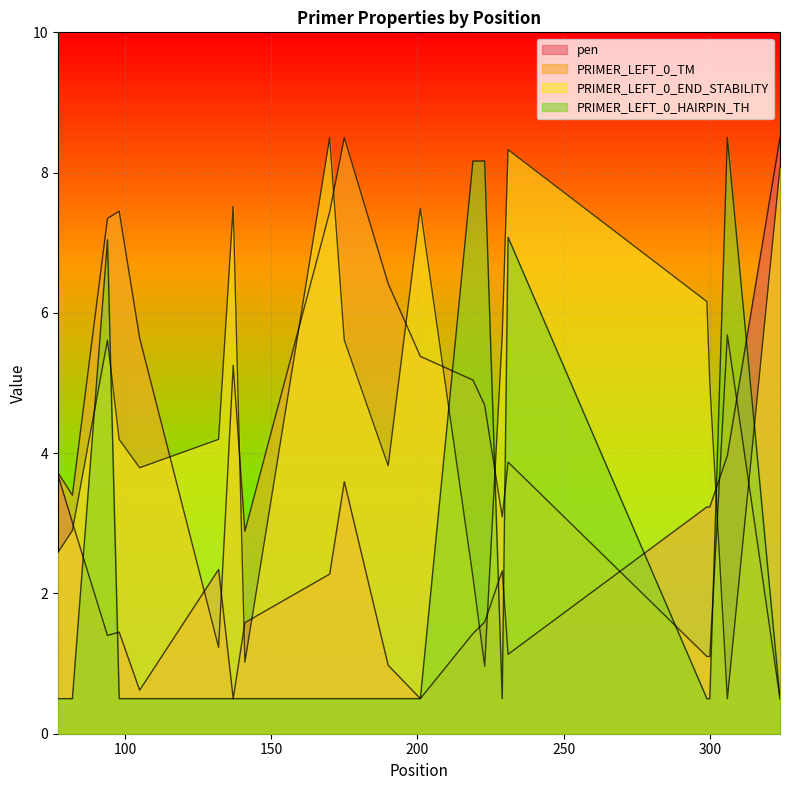

What is the average value of the PRIMER_LEFT_0_TM series?

4.5